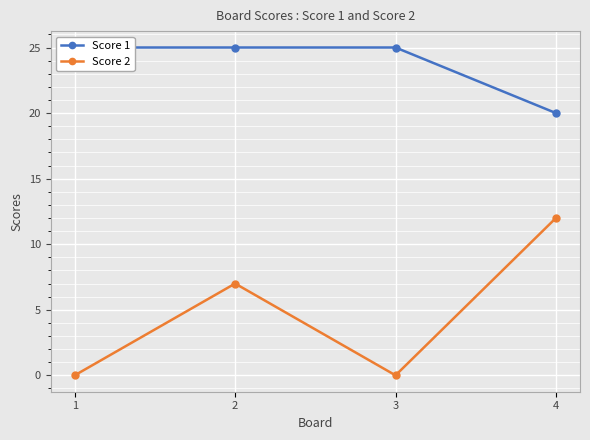

At which category is the sum across all series the highest?

2